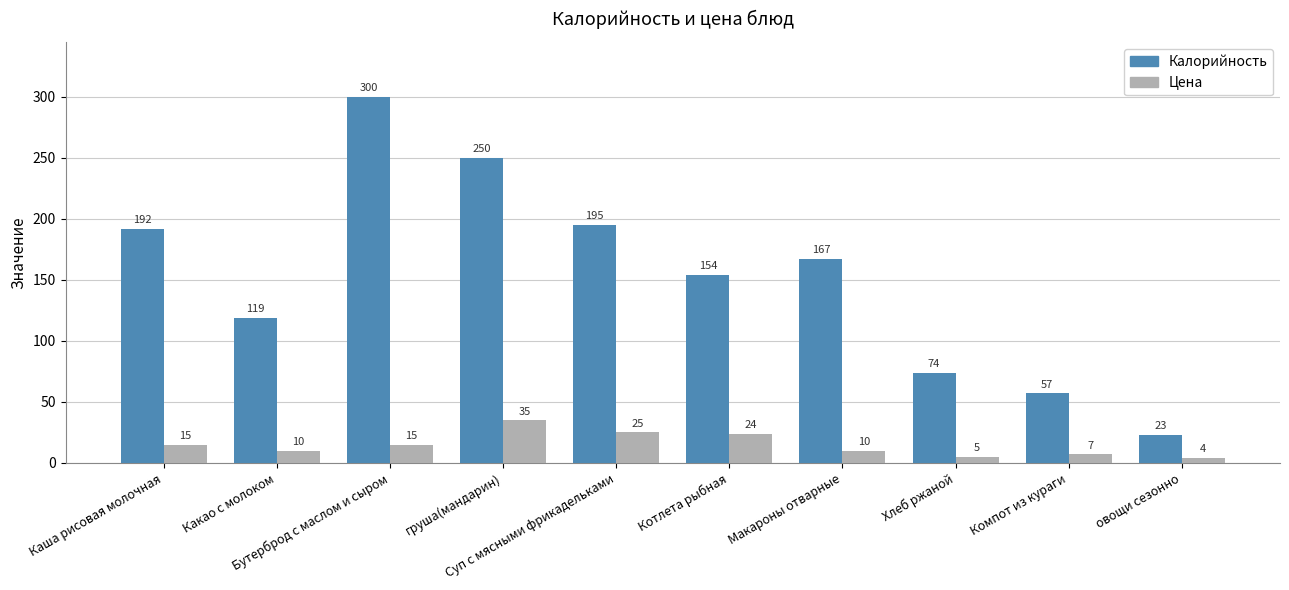

At which category is the sum across all series the highest?

Бутерброд с маслом и сыром